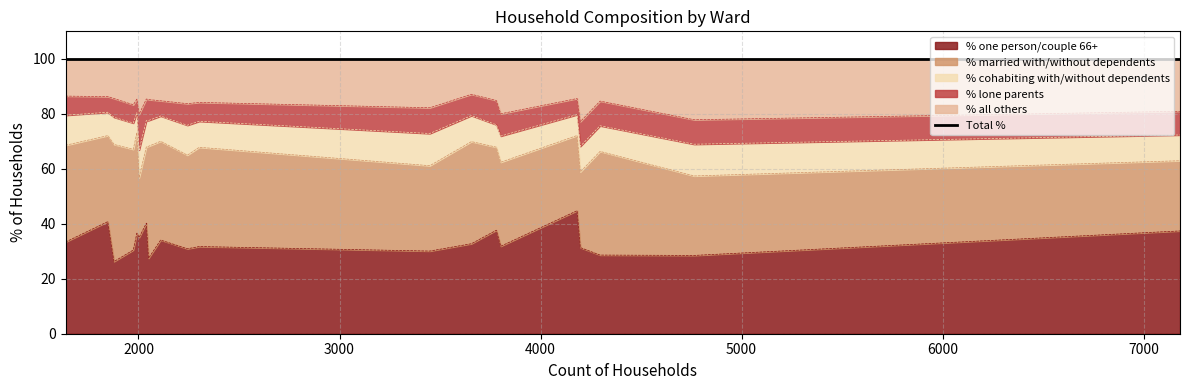

What is the approximate value of % cohabiting with/without dependents at Ferndown North Ward?

7.6